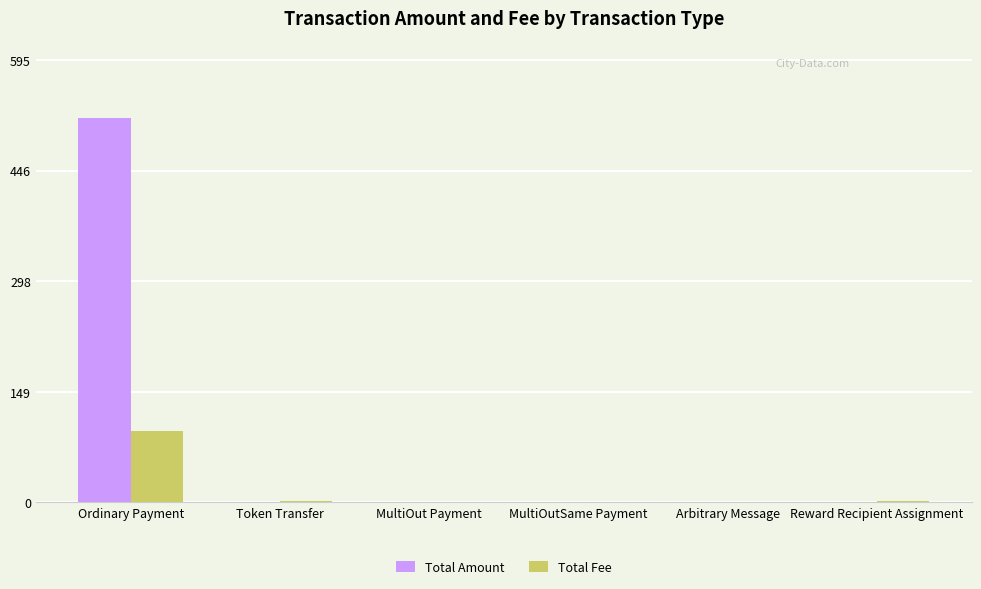

Is it true that Total Amount equals 0.0 at Token Transfer?

True